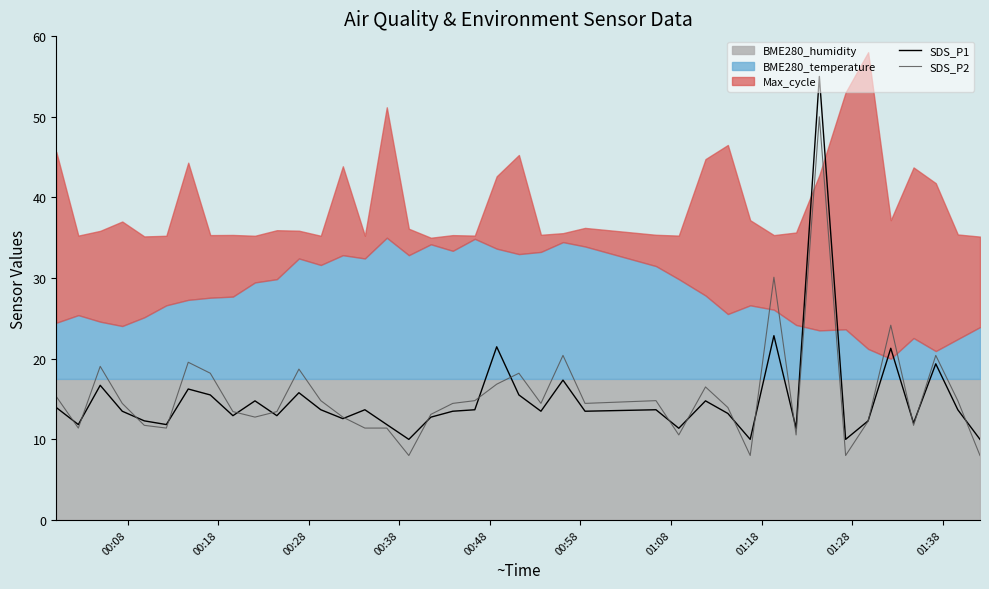

How many data points in SDS_P1 are above 13?

24